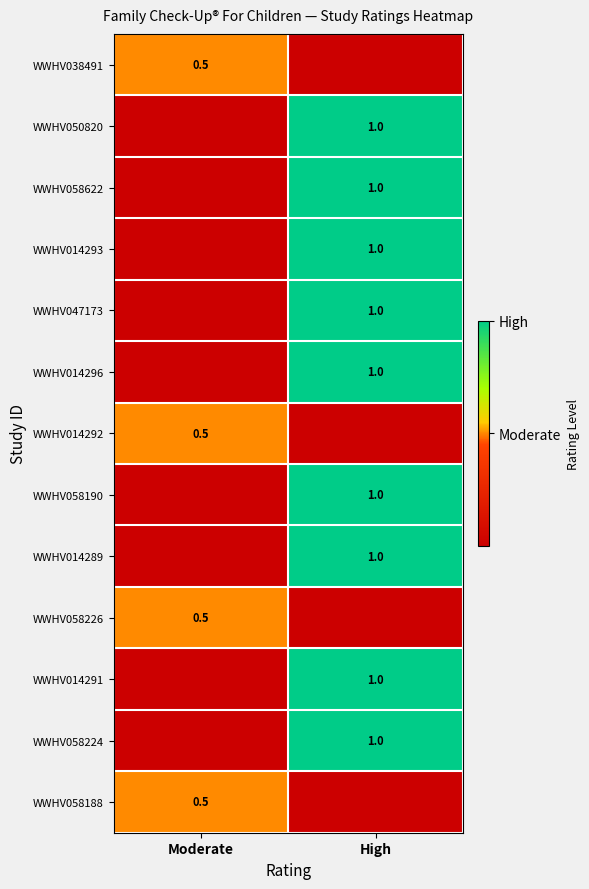

The WWHV058622 series shows 1.5 at High. True or false?

False